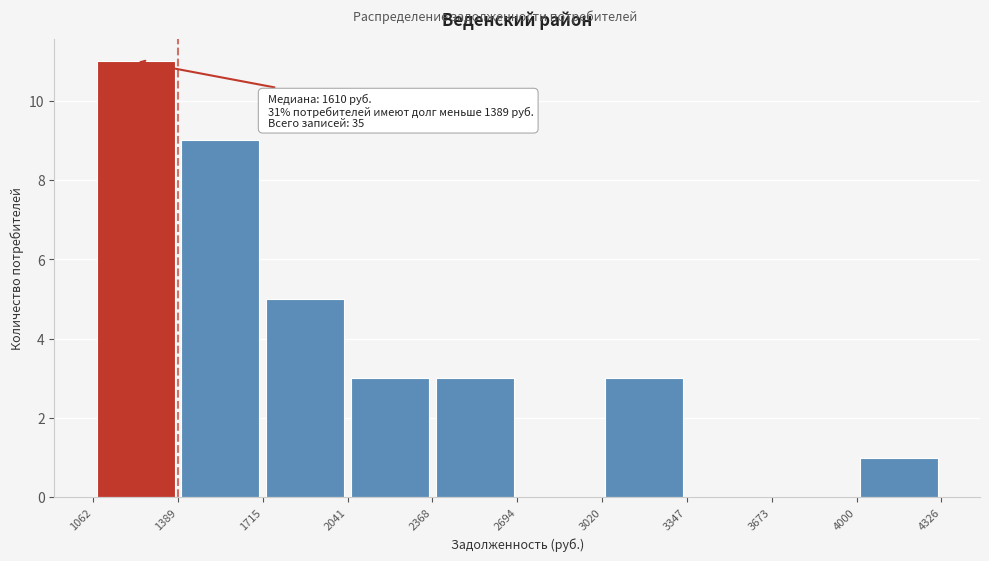

Which range on the x-axis has the tallest bar?

1062 to 1389